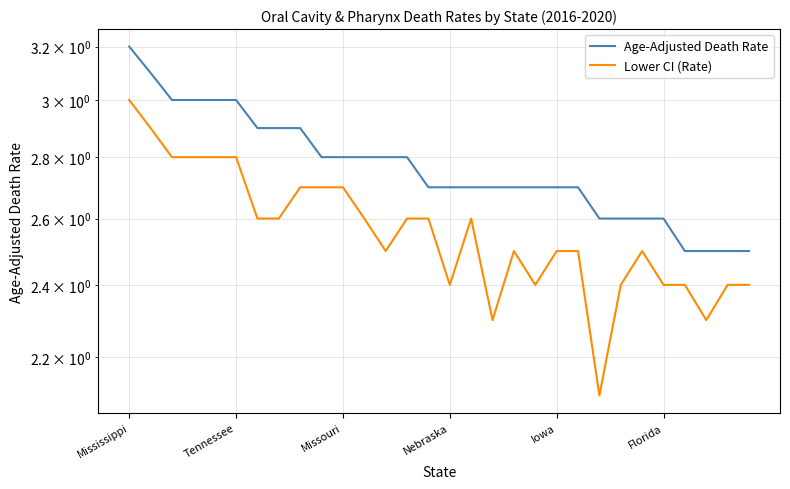

What is the highest value of the Age-Adjusted Death Rate series?

3.2